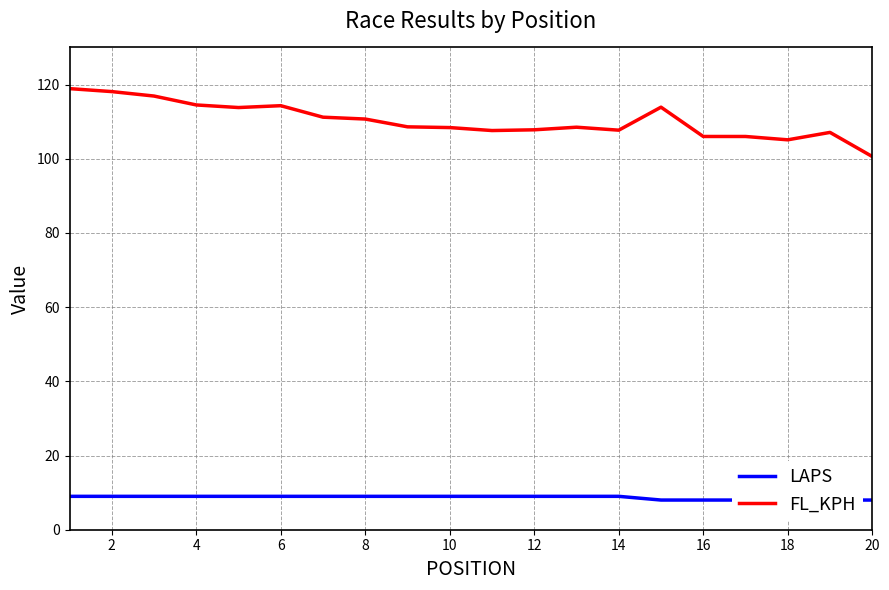

True or false: LAPS and FL_KPH cross at least once.

False